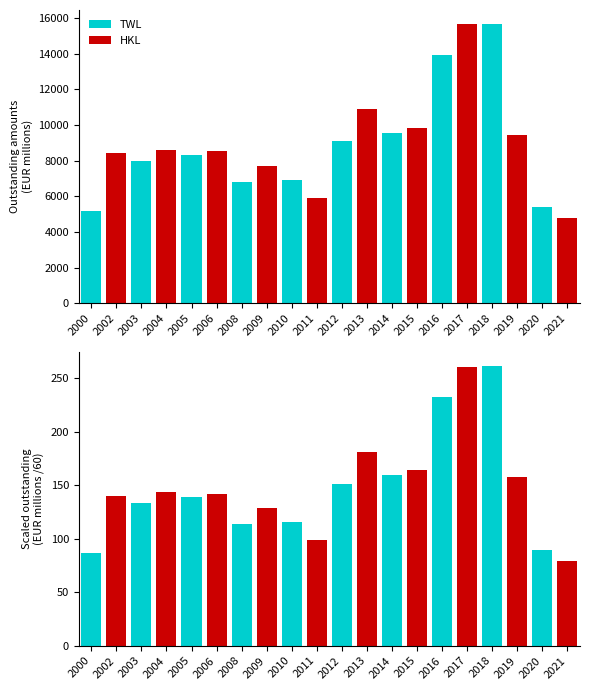

At 2017, list the series in order from smallest to largest.

TWL, HKL